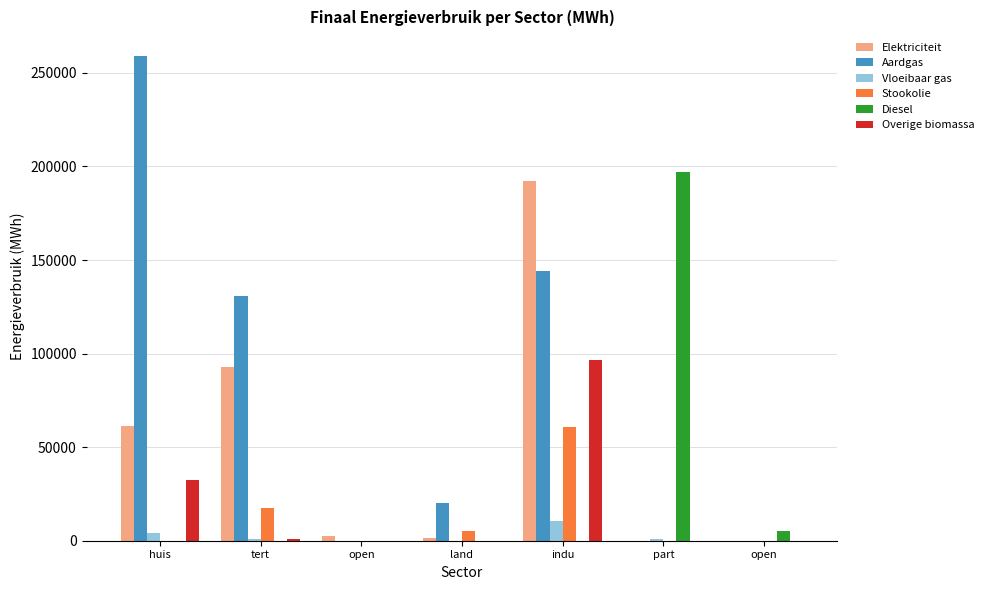

What is the total value across all series at tert?

243358.8